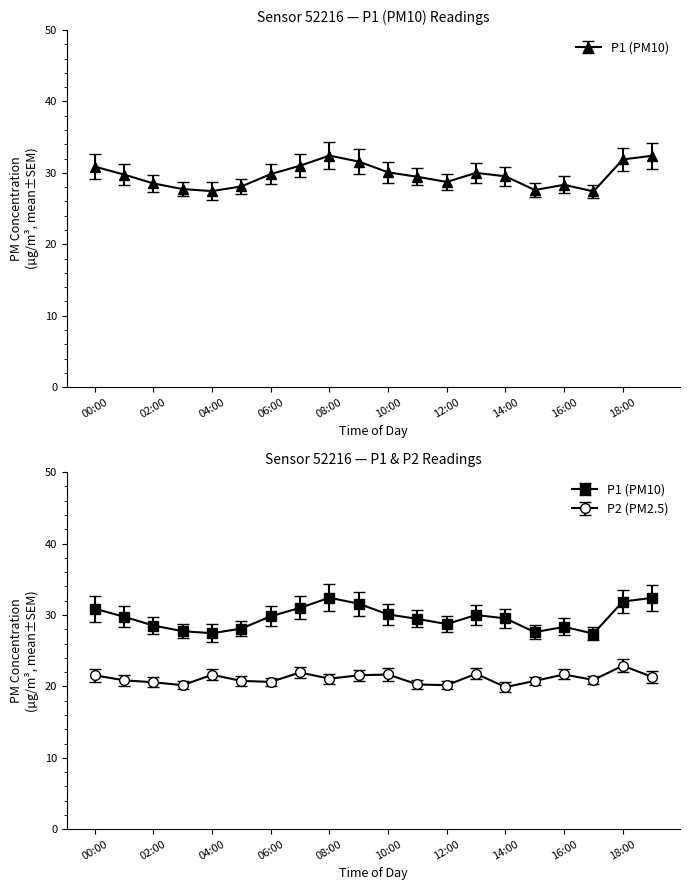

What are all the series names shown in the legend?

P1, P2